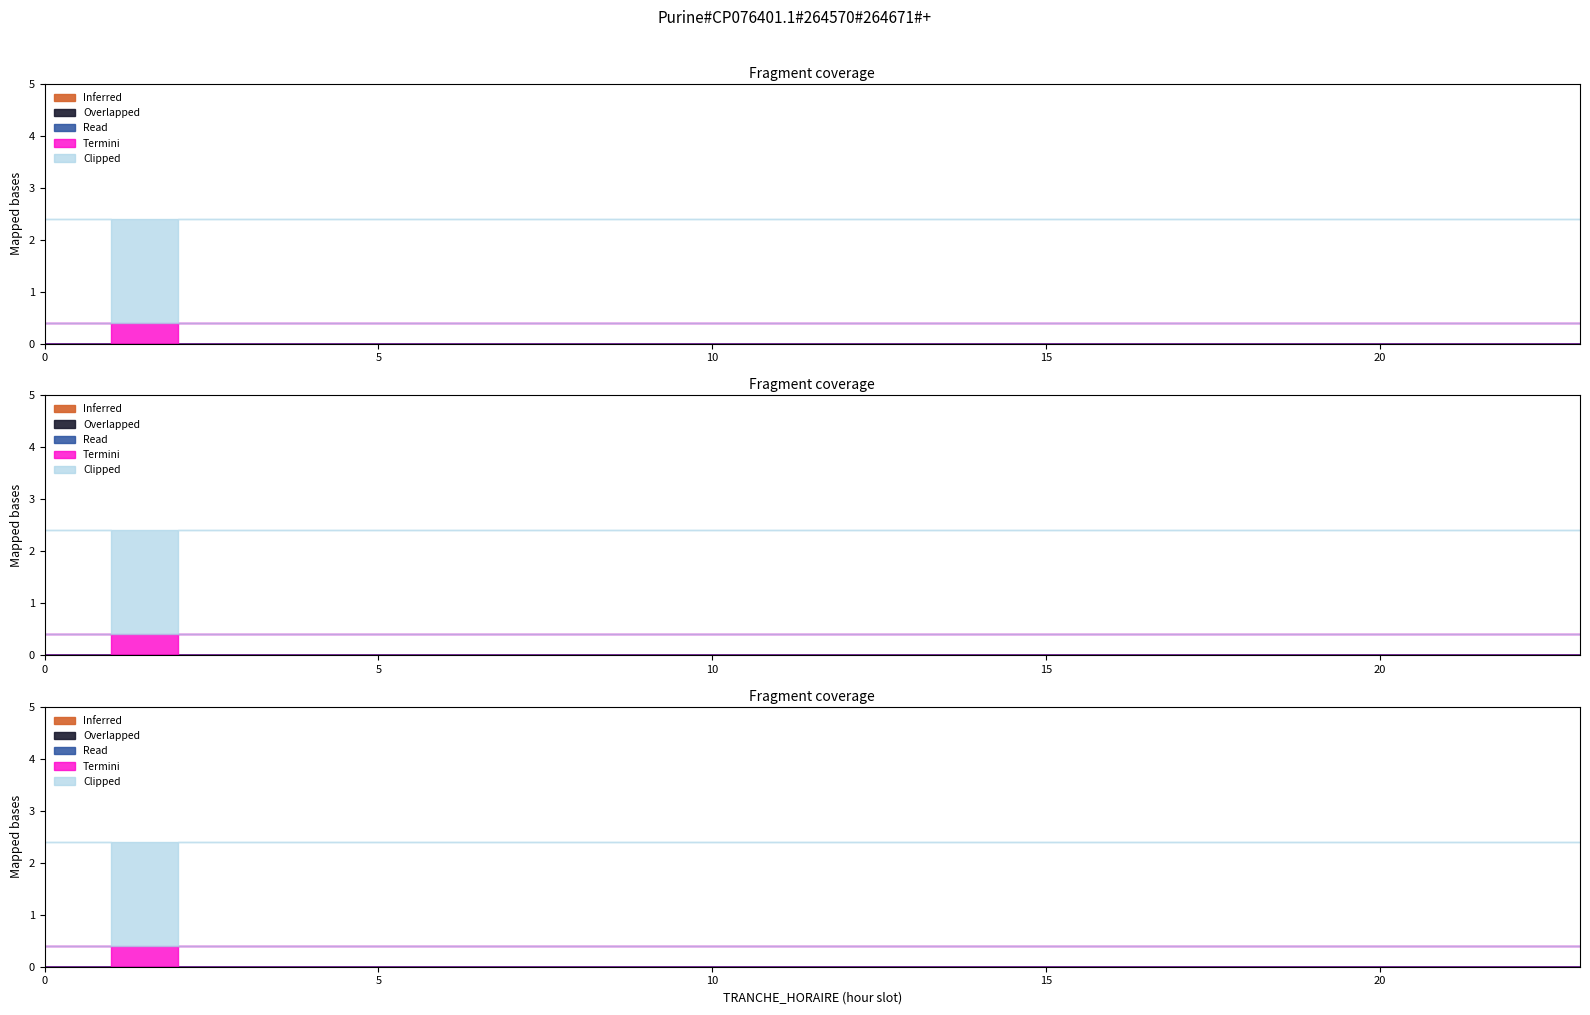

Does the chart display data point markers on the line(s)?

No